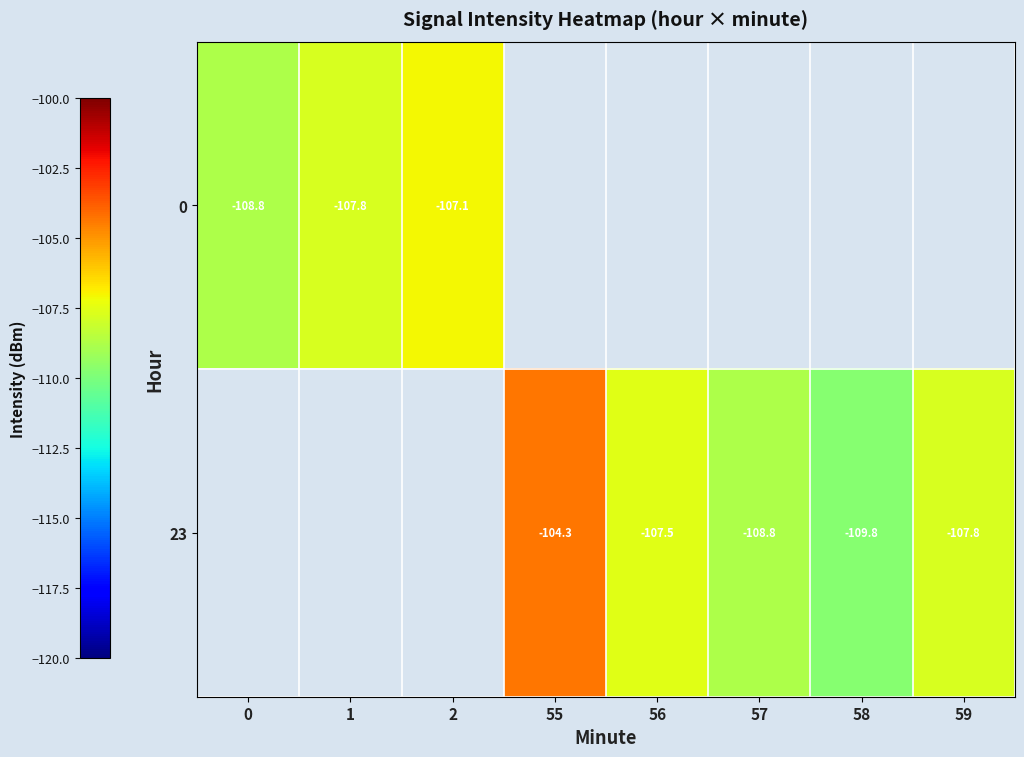

What is the maximum value shown in the chart?

-104.3